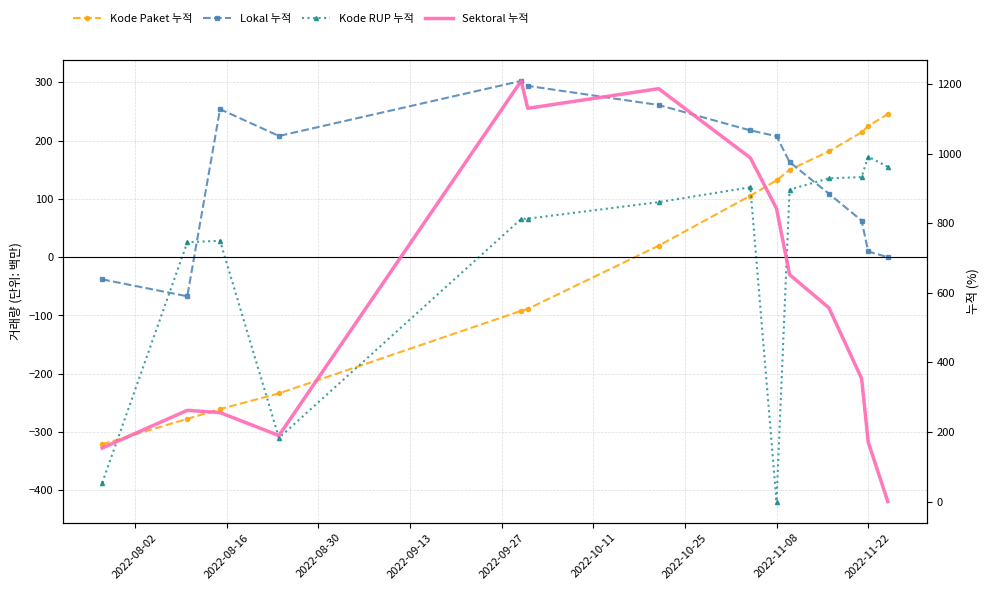

List the series in order of their peak value, highest first.

Sektoral 누적, Lokal 누적, Kode Paket 누적, Kode RUP 누적